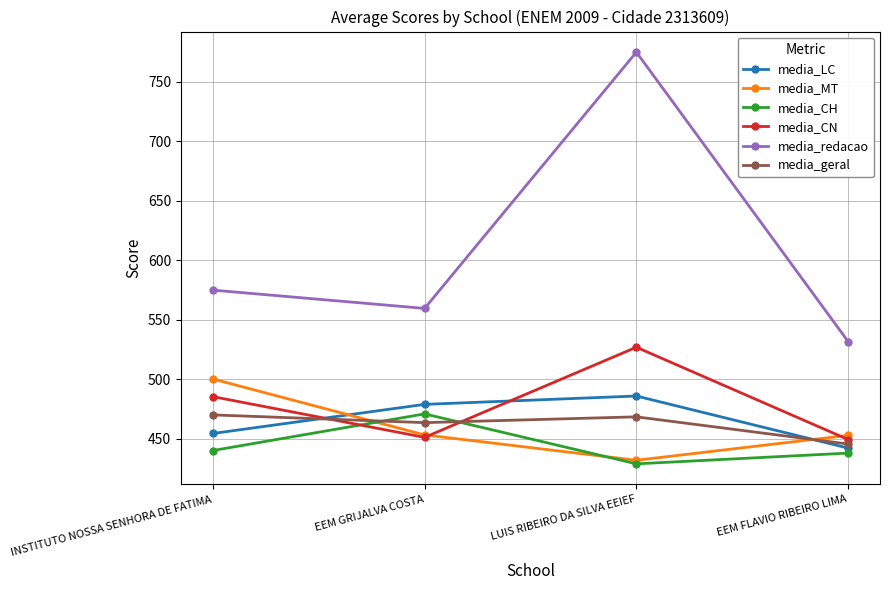

What are all the series names shown in the legend?

media_LC, media_MT, media_CH, media_CN, media_redacao, media_geral